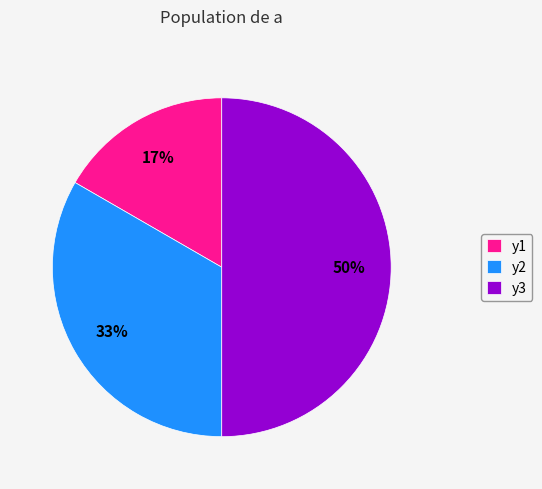

Is it true that y1 is 17% of the pie?

True